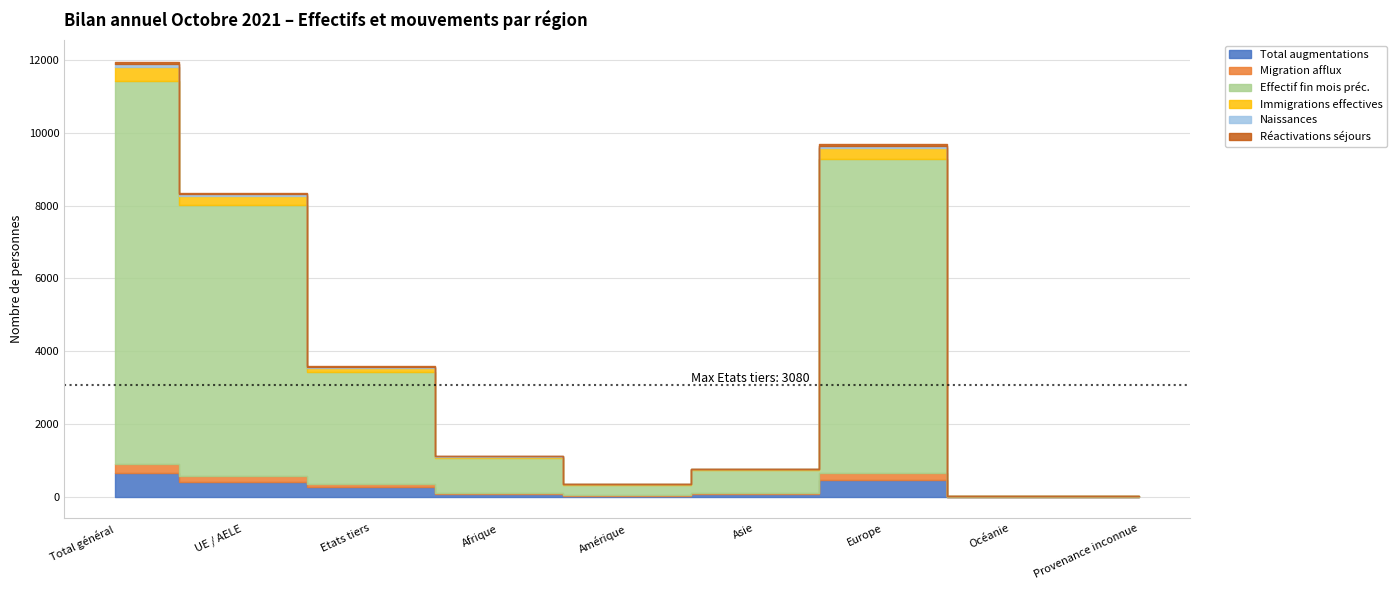

The Réactivations séjours series shows -31 at Provenance inconnue. True or false?

False